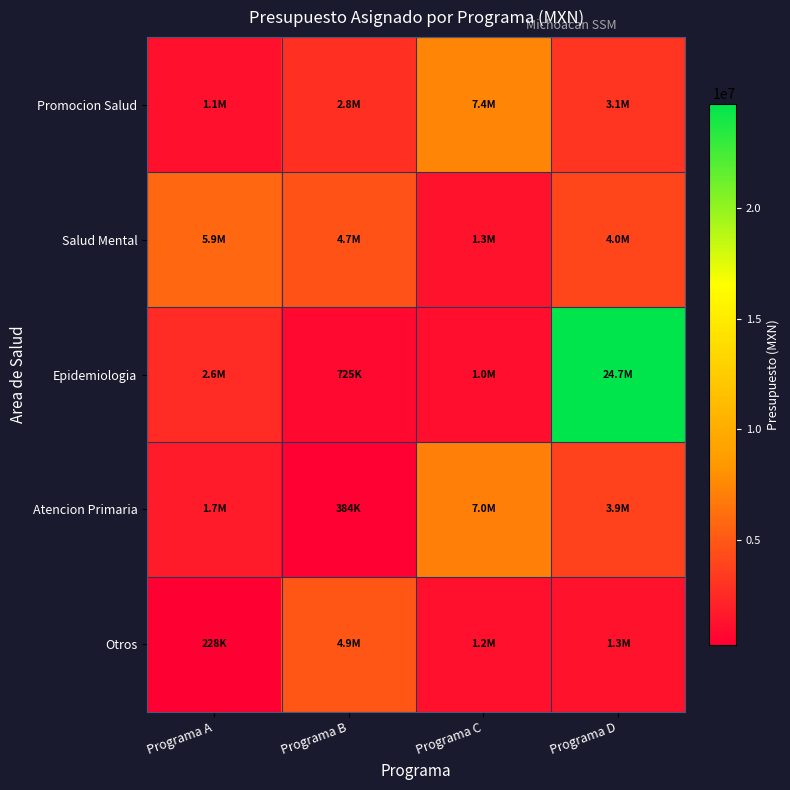

At Programa B, list the series in order from largest to smallest.

Otros, Salud Mental, Promocion Salud, Epidemiologia, Atencion Primaria